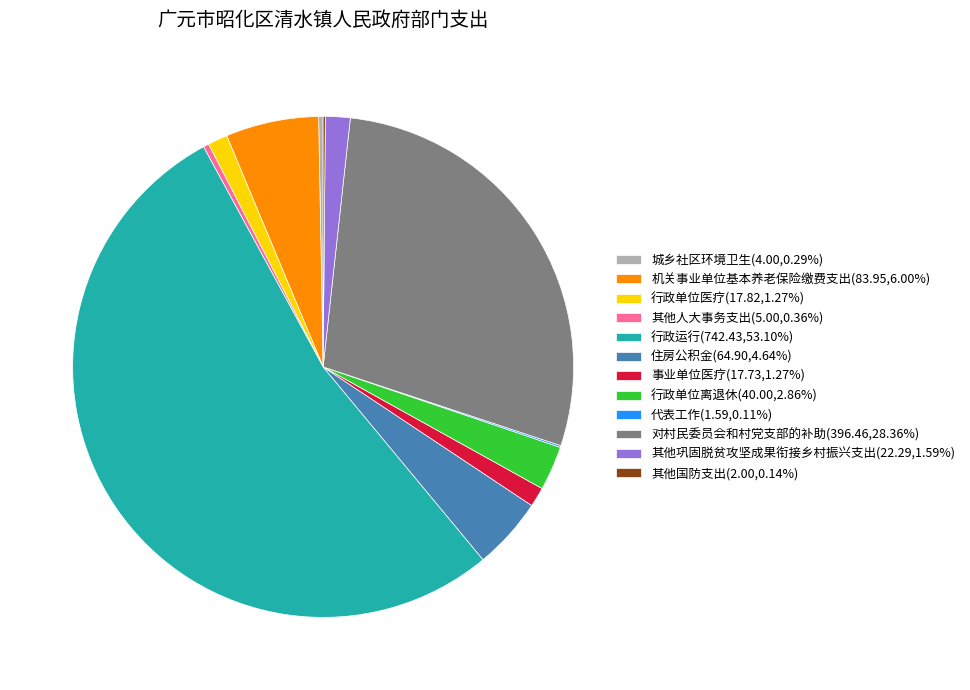

Is 行政运行(742.43,53.10%) the majority of the pie?

Yes